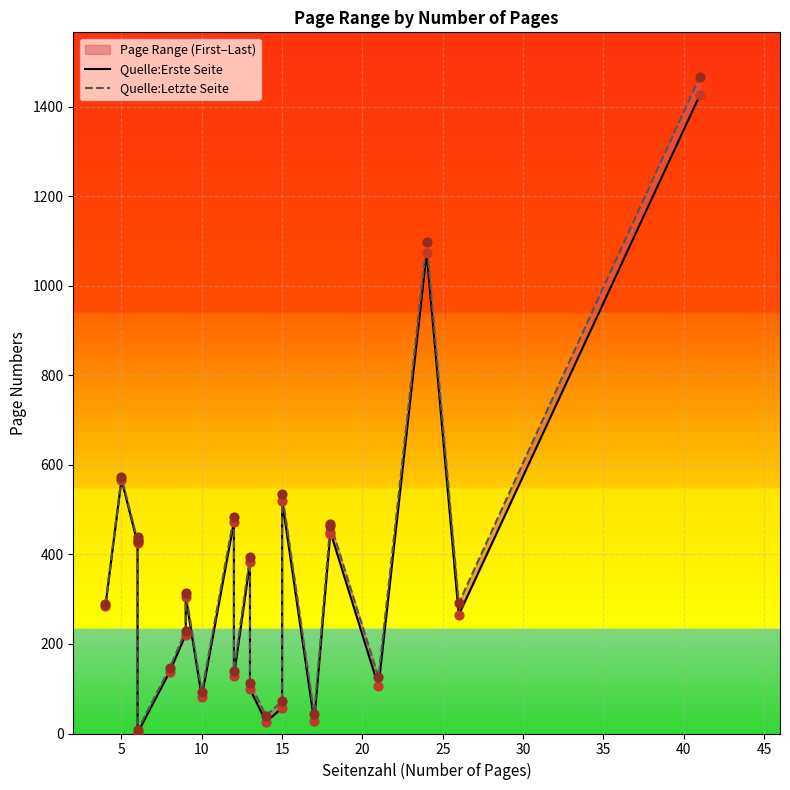

Which series contains the highest Y value?

Quelle:Letzte Seite